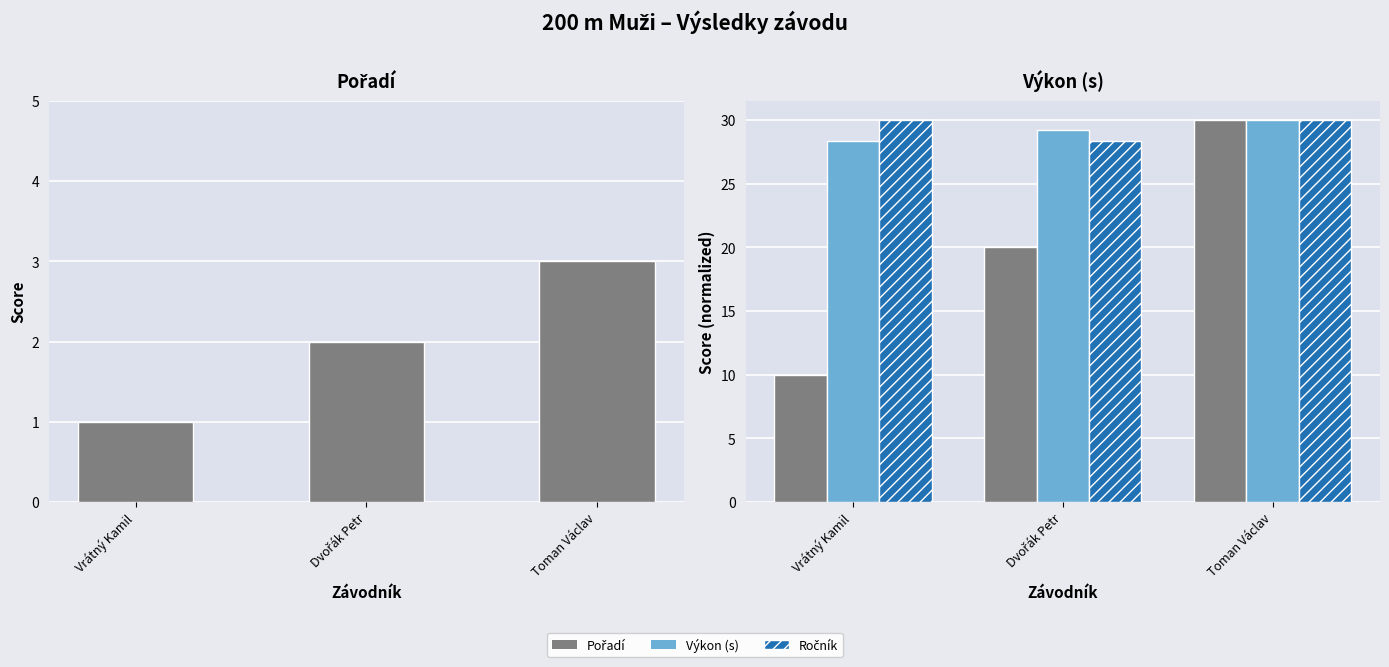

What is the highest value of the Výkon (s) series?

30.0